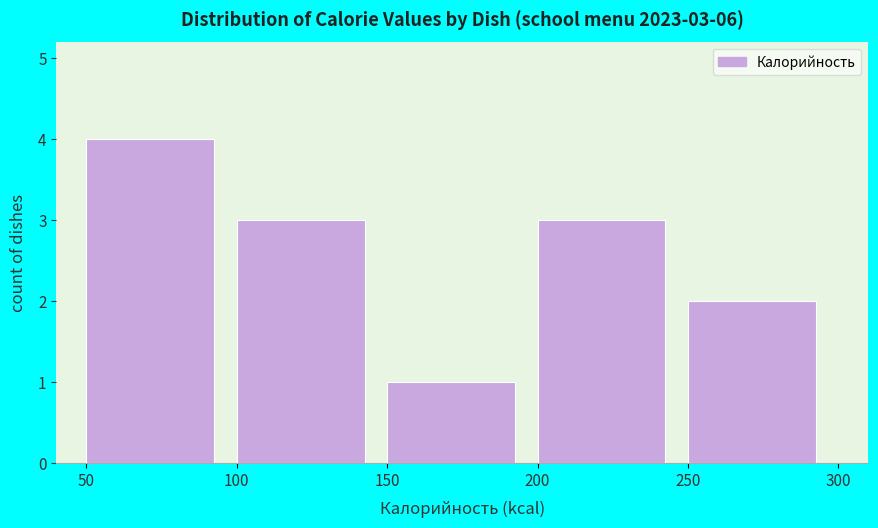

Over which range of the x-axis is the bar tallest?

50 to 100